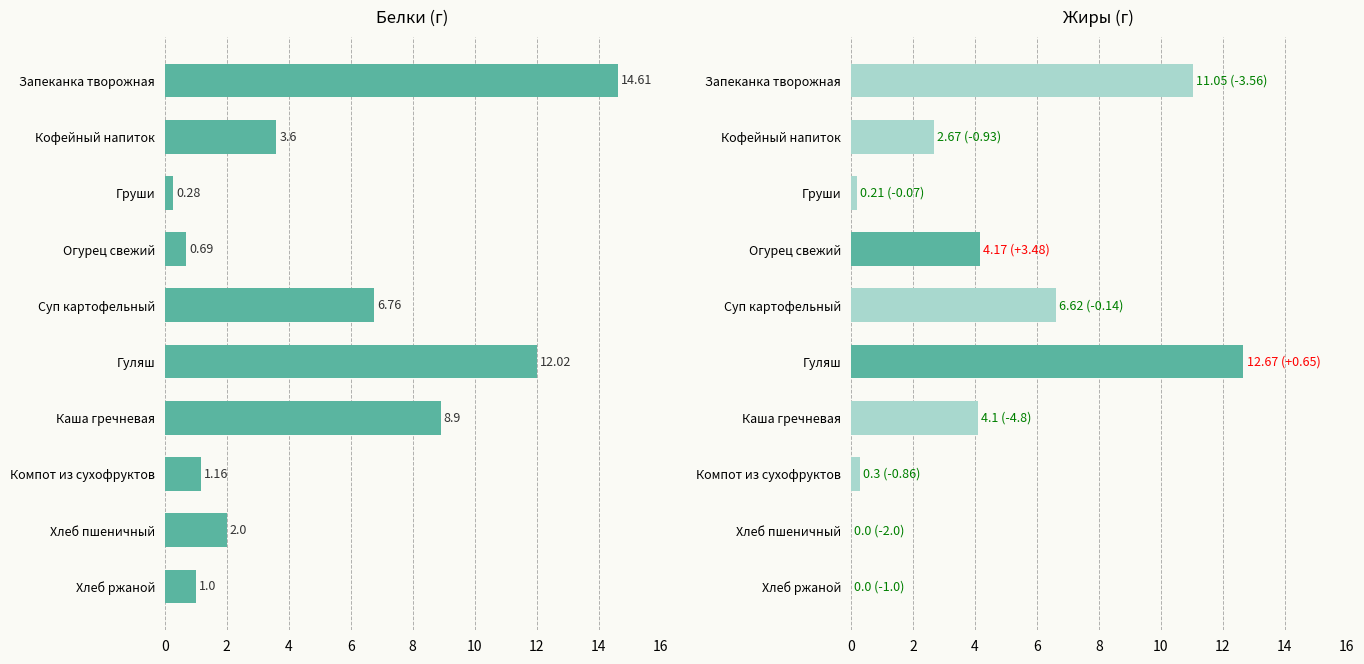

True or false: Жиры has a value of 0.0 at 16.

True